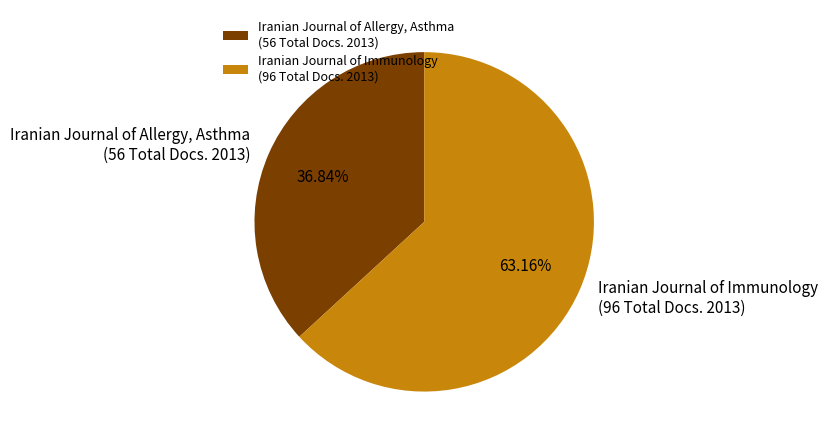

Which category accounts for the majority?

Iranian Journal of Immunology (96 Total Docs. 2013)